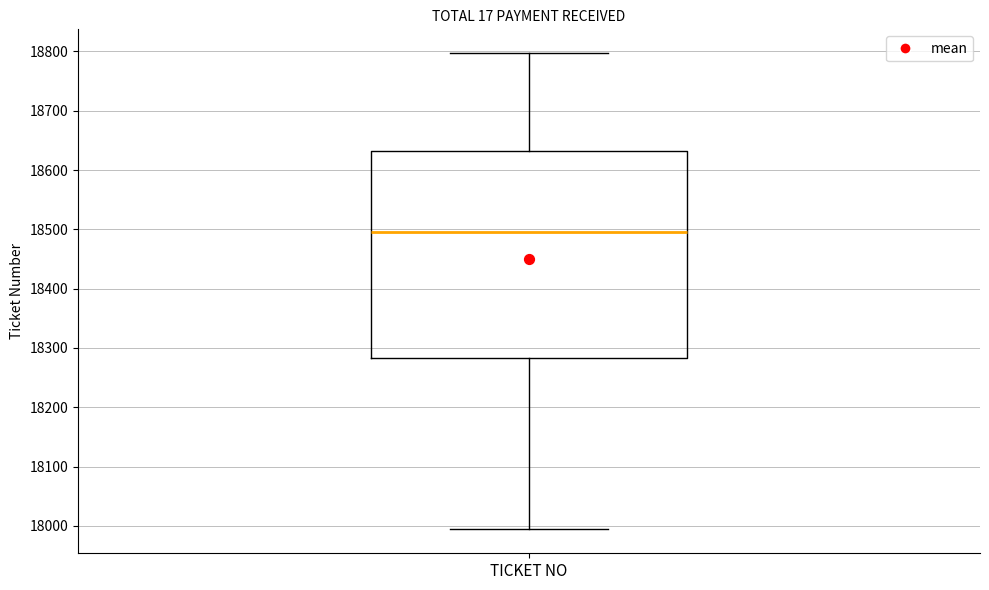

Read this box plot against the y-axis: the position of the median line, the range covered by the box, and the ends of both whiskers. The values are not printed on the chart, so give them approximately, as read against the axis.

median 18500, box 18280 to 18630, whiskers 17990 to 18800